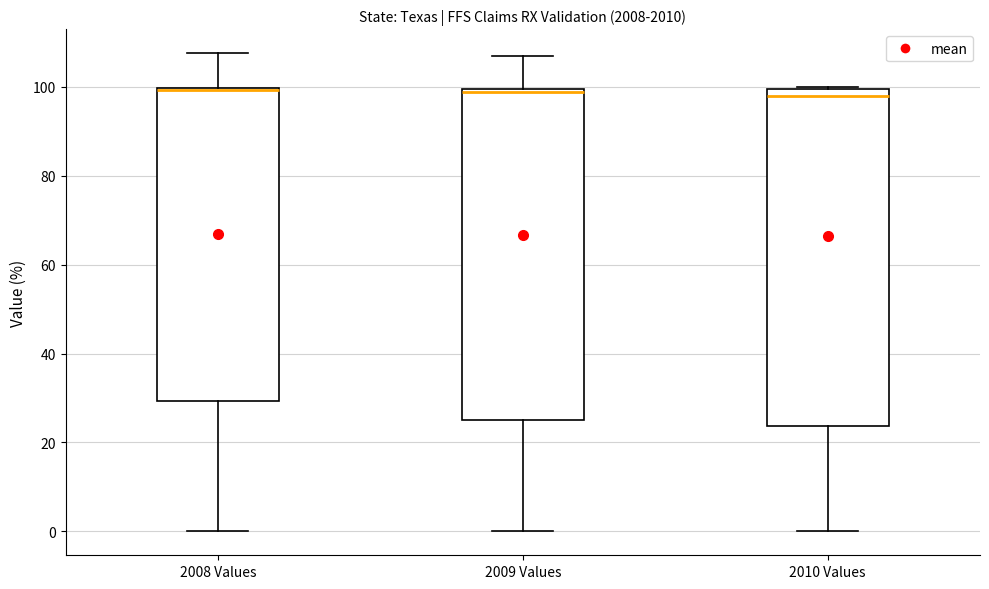

Reading left to right, read every box against the y-axis: the position of its median line, the range the box covers, and the ends of its whiskers. The values are not printed on the chart, so give them approximately, as read against the axis.

2008 Values: median 100 (drawn on the box's upper edge), box 30 to 100, whiskers 0 to 108
2009 Values: median 98, box 26 to 100, whiskers 0 to 106
2010 Values: median 98, box 24 to 100, whiskers 0 to 100